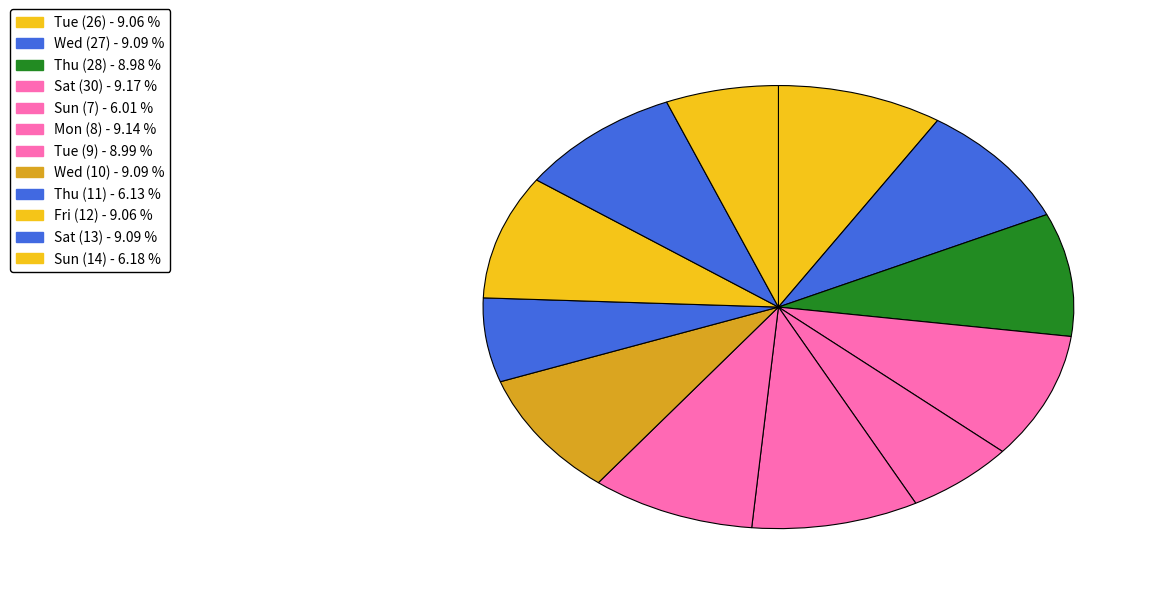

How many slices are in this pie chart?

12